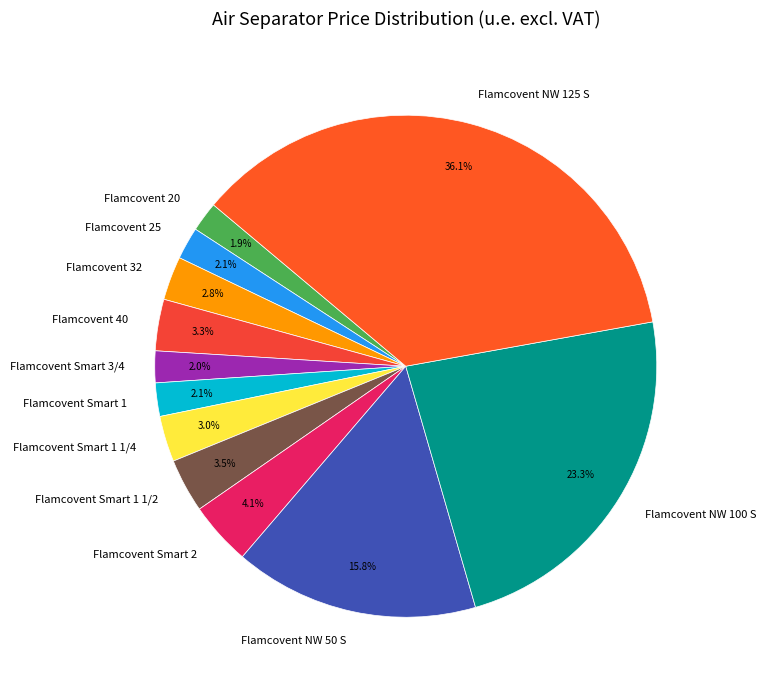

What is the ratio of the value at Flamcovent Smart 3/4 to the value at Flamcovent 32?

0.7